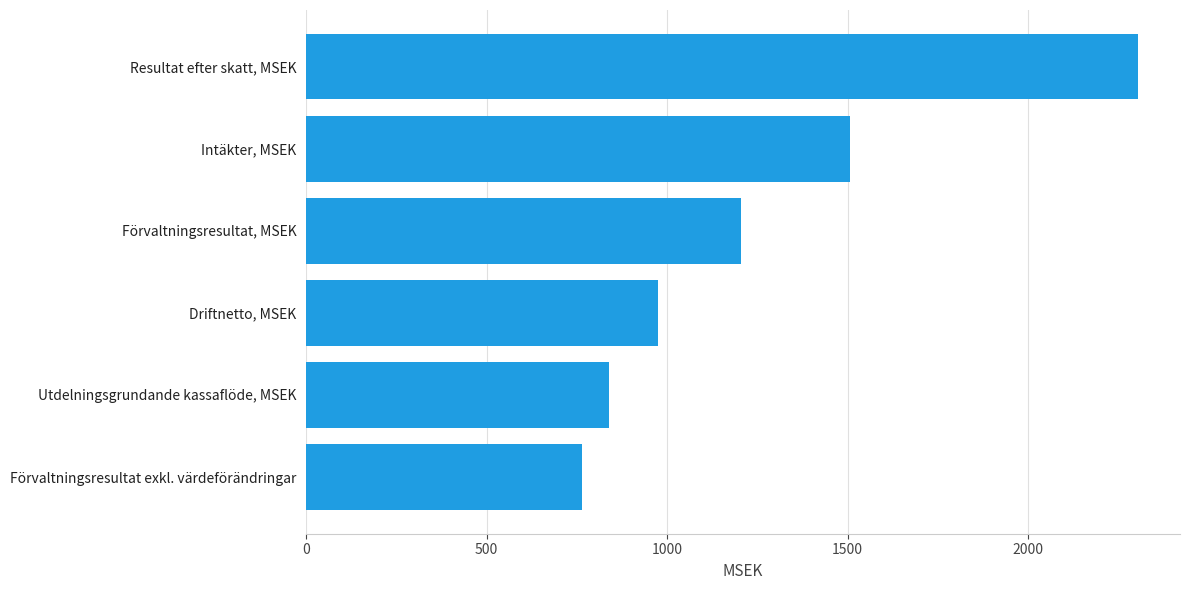

Does the chart contain any negative values?

No